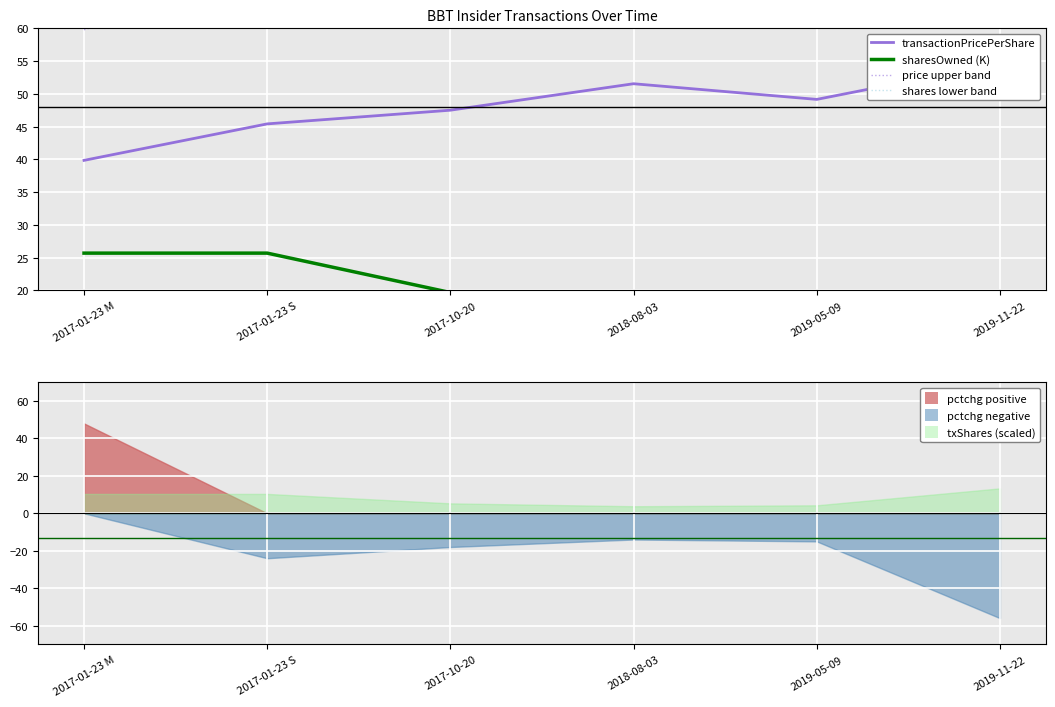

How many interior local peaks does the transactionPricePerShare series have?

1